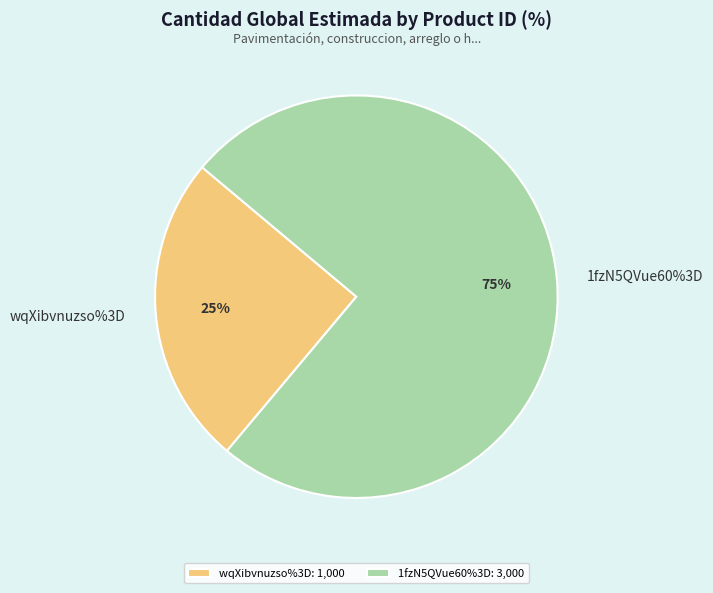

Which has a higher value, wqXibvnuzso%3D or 1fzN5QVue60%3D?

1fzN5QVue60%3D